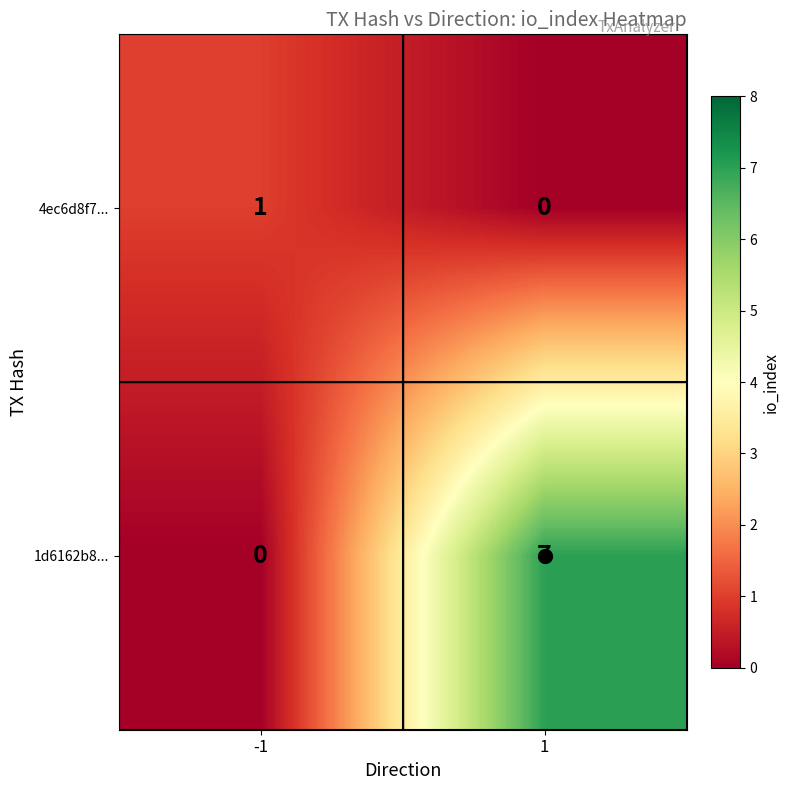

Which series changed the most between -1 and 1?

1d6162b8...